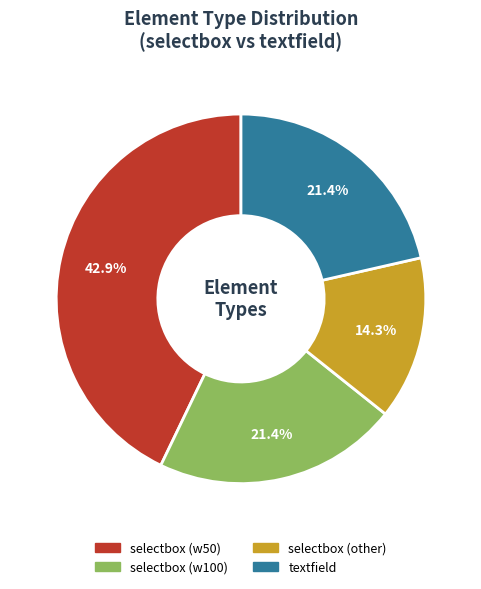

Between selectbox (other) and textfield, which is larger?

textfield